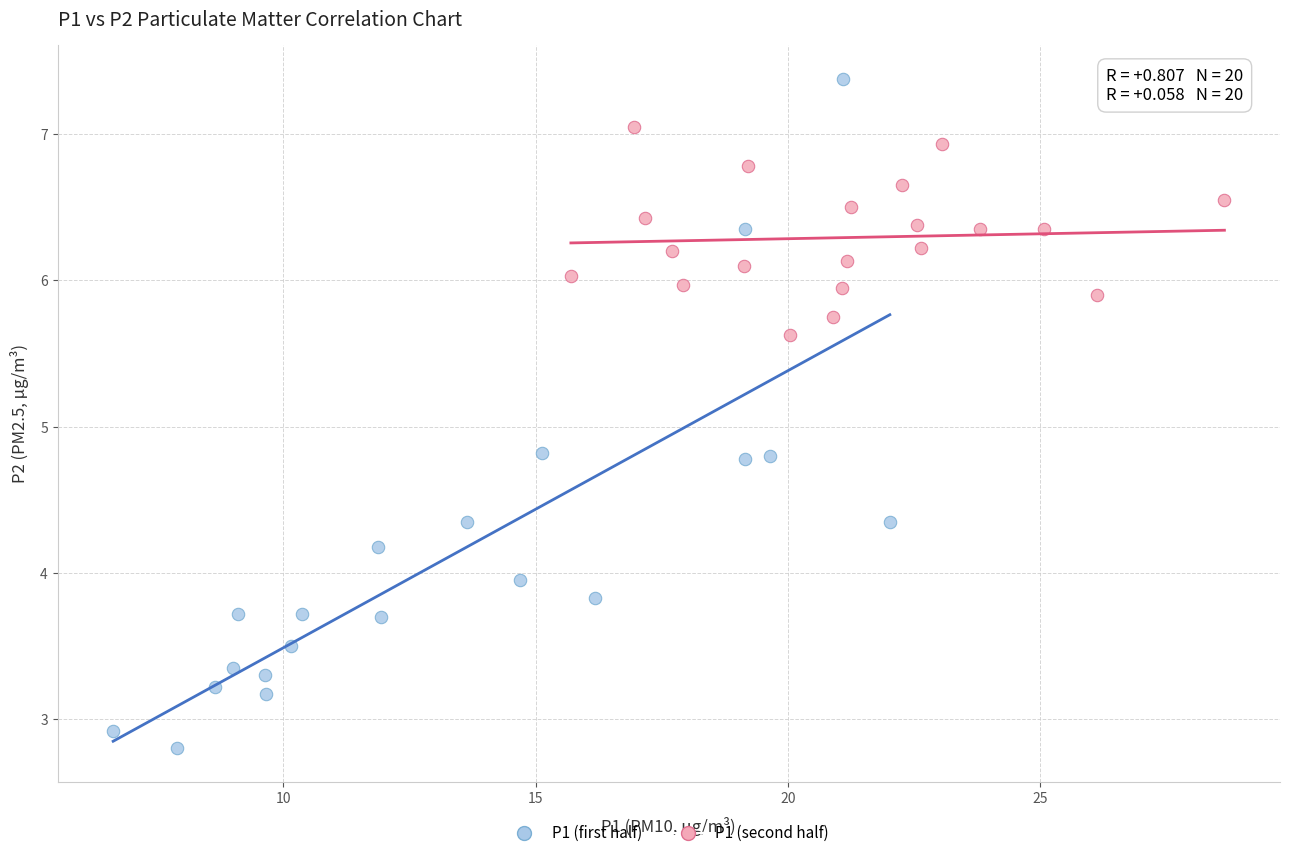

Which series reaches the maximum Y coordinate?

P1 (first half)